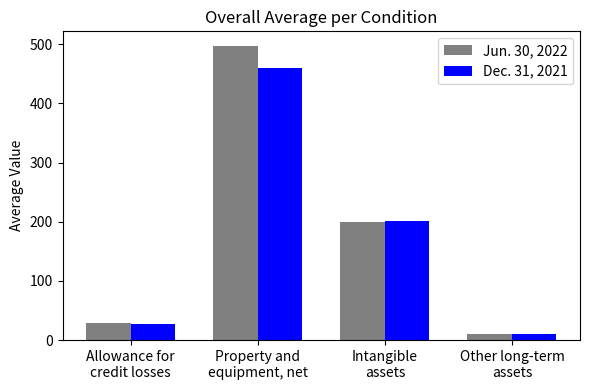

What are all the series names shown in the legend?

Jun. 30, 2022, Dec. 31, 2021